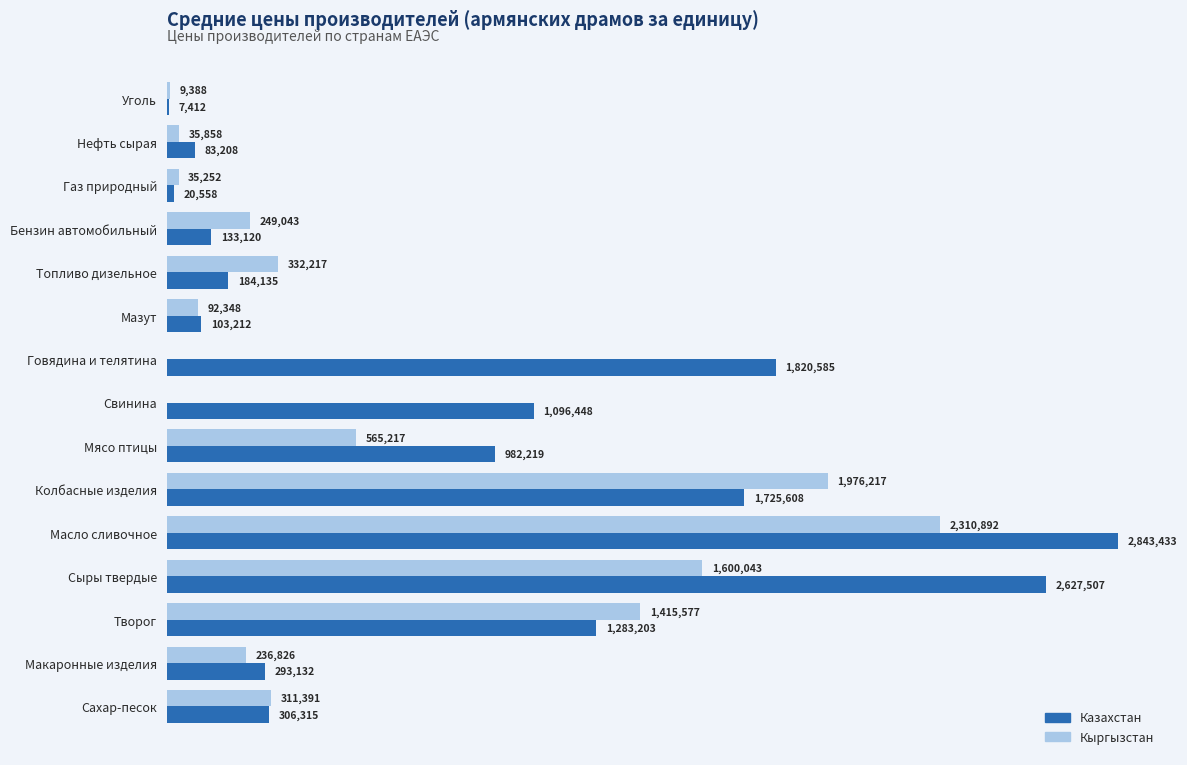

Which series has the largest total across all categories?

Казахстан